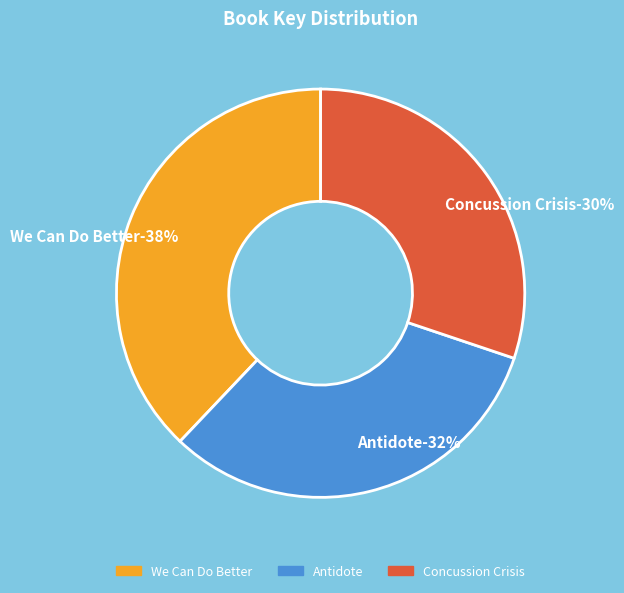

Is there a majority slice in this chart?

No